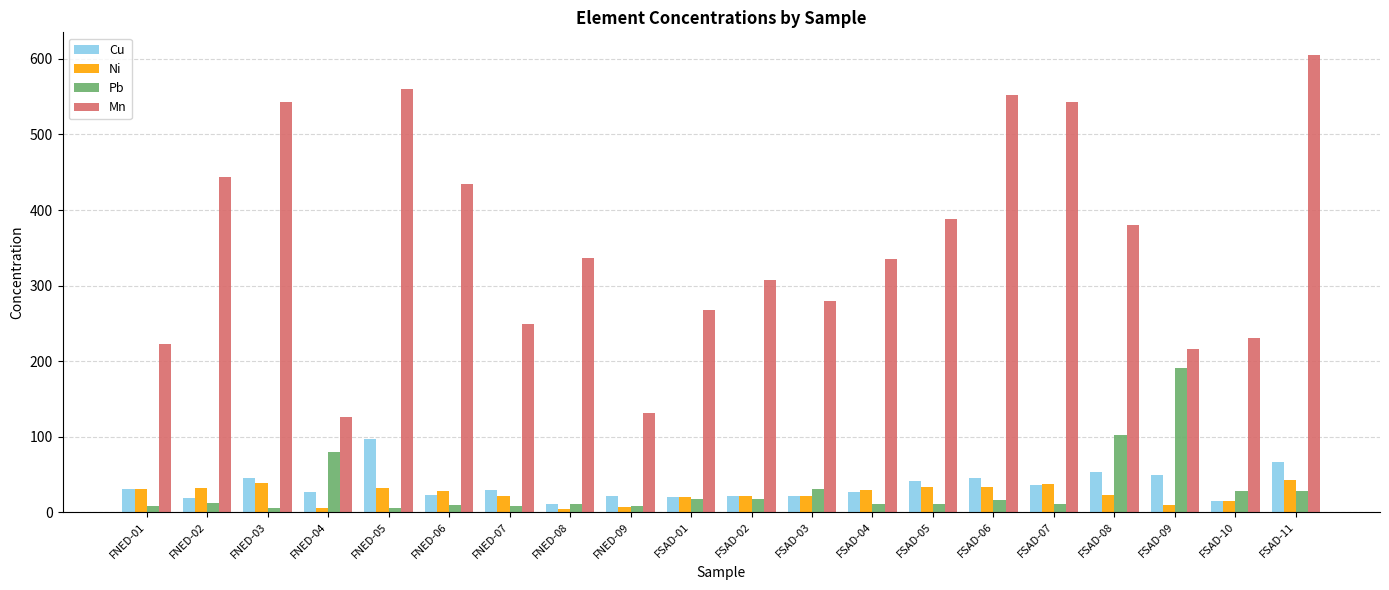

How many categories are shown in the chart?

20